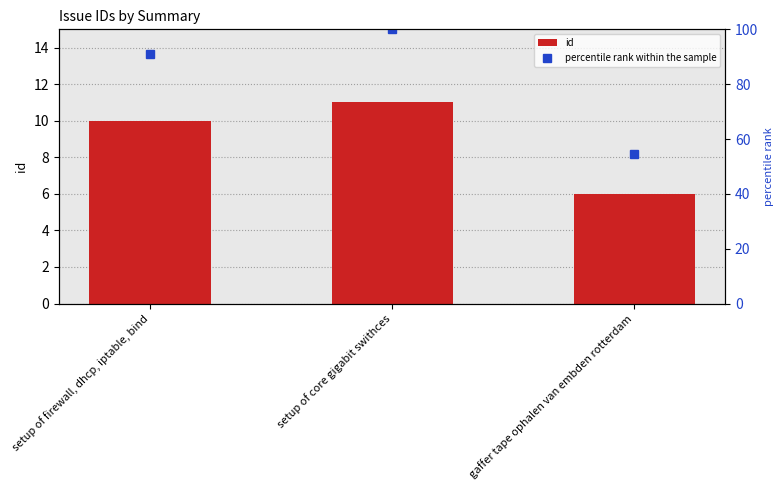

At which label is id closest to 8?

setup of firewall, dhcp, iptable, bind